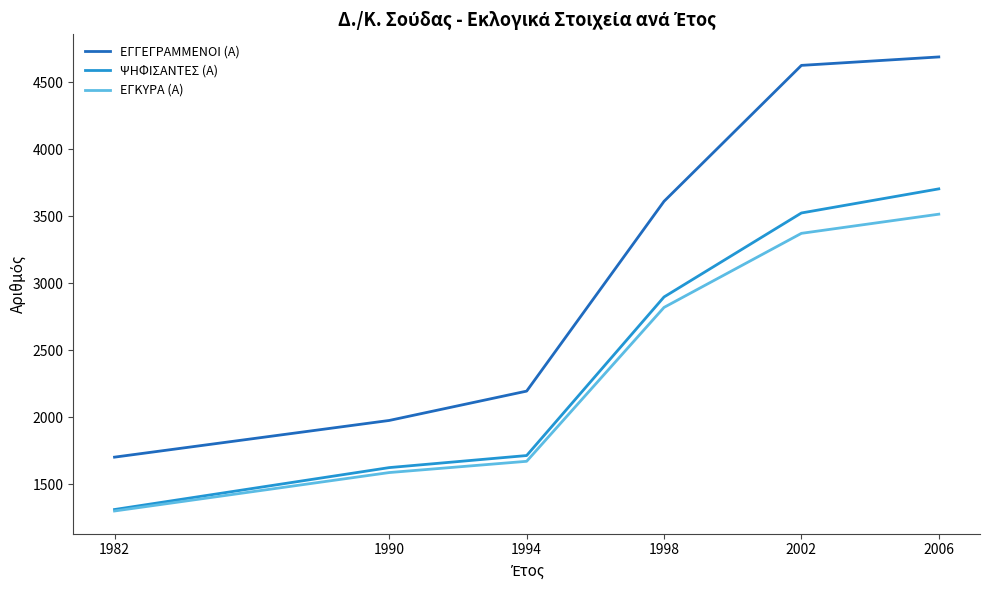

True or false: ΨΗΦΙΣΑΝΤΕΣ (Α) and ΕΓΓΕΓΡΑΜΜΕΝΟΙ (Α) cross at least once.

False